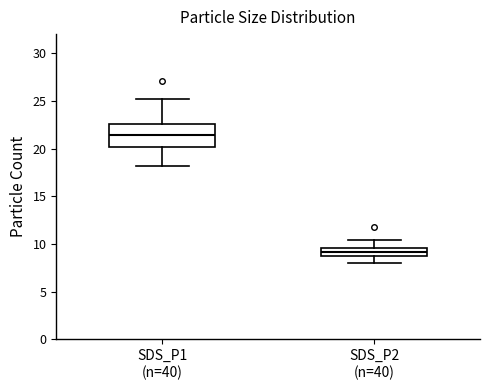

Reading left to right, transcribe this box plot: for each box, give where its median line is, the range the box spans, and where its two whiskers end, as read against the y-axis. The values are not printed on the chart, so give them approximately, as read against the axis.

SDS_P1 (n=40): median 21.5, box 20.0 to 22.5, whiskers 18.0 to 25.0
SDS_P2 (n=40): median 9.0 (inside the box), box 9.0 to 9.5, whiskers 8.0 to 10.5